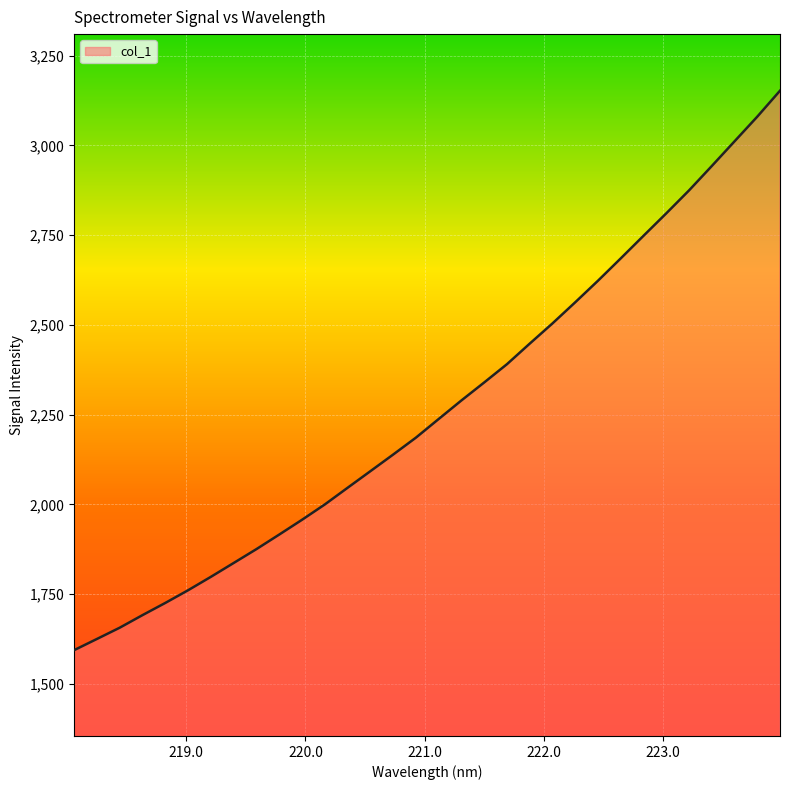

What is the difference between the maximum and minimum values?

1558.2